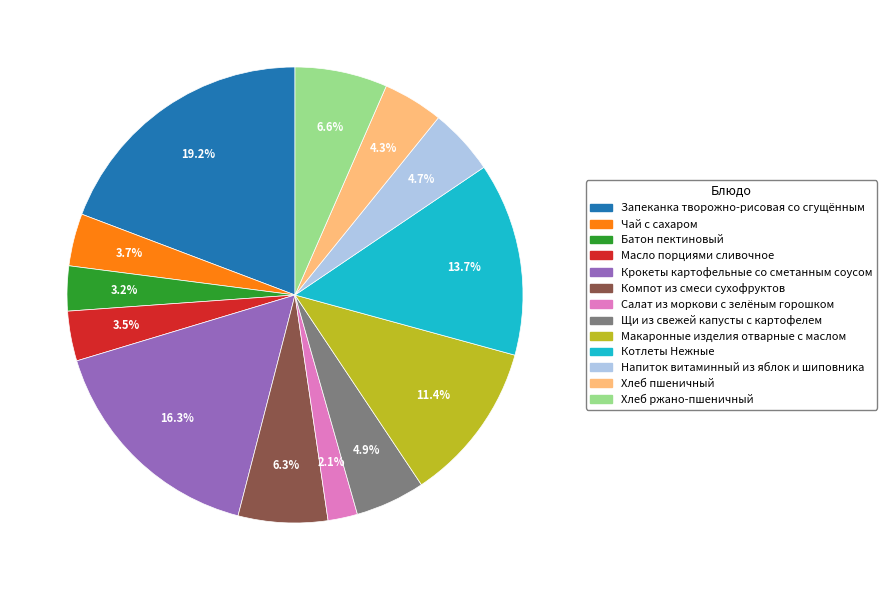

To the nearest percent, what is the difference between the Крокеты картофельные со сметанным соусом and Компот из смеси сухофруктов slice percentages?

10%